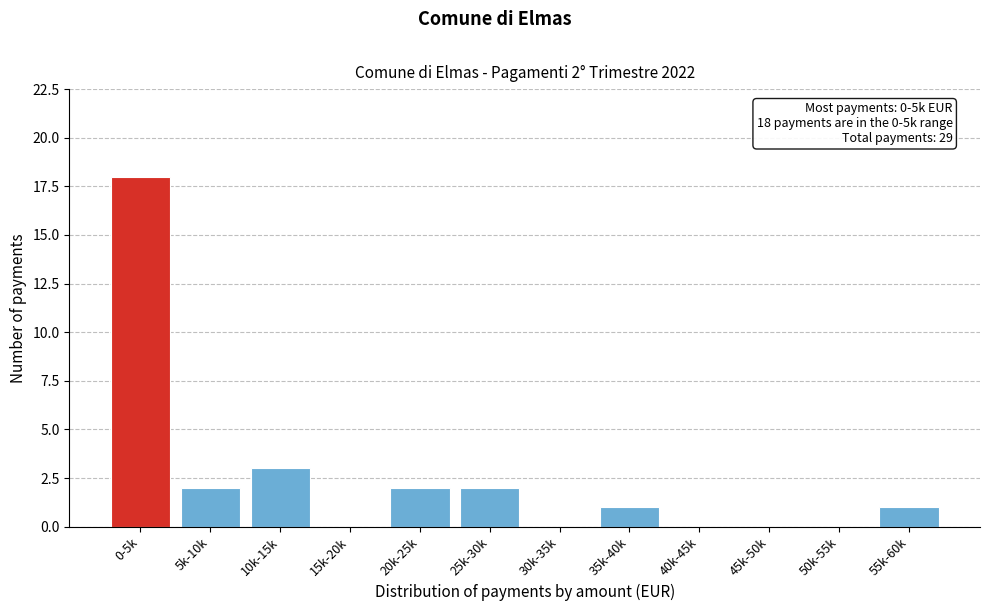

Reading right to left, extract all data points from this chart.

55k-60k=1	50k-55k=0	45k-50k=0	40k-45k=0	35k-40k=1	30k-35k=0	25k-30k=2	20k-25k=2	15k-20k=0	10k-15k=3	5k-10k=2	0-5k=18